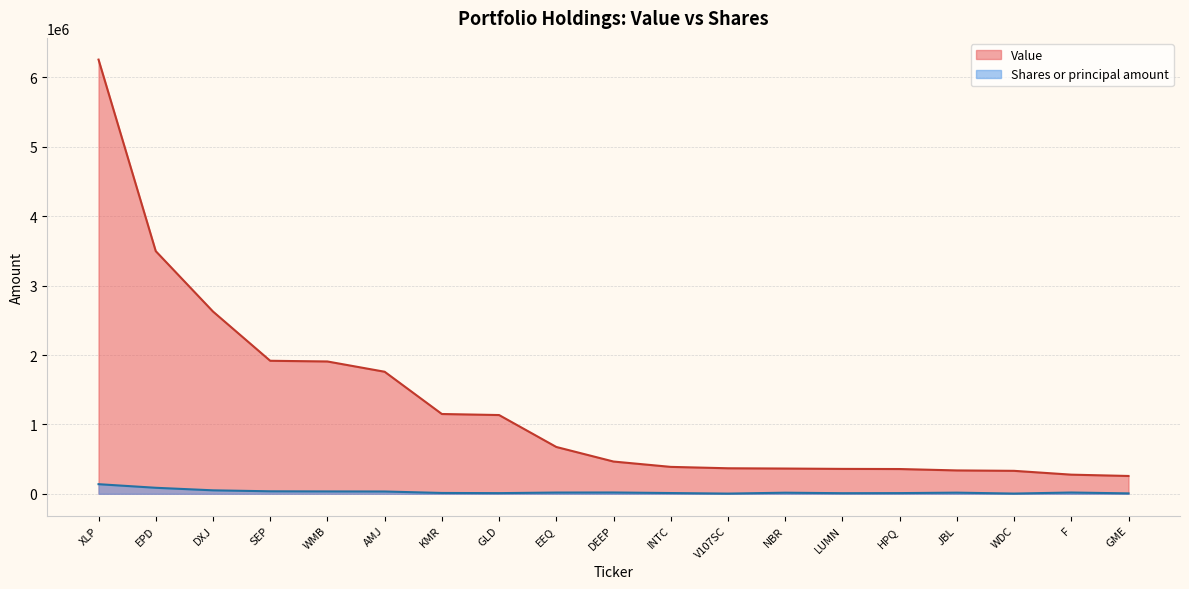

Does the chart have visible grid lines?

Yes